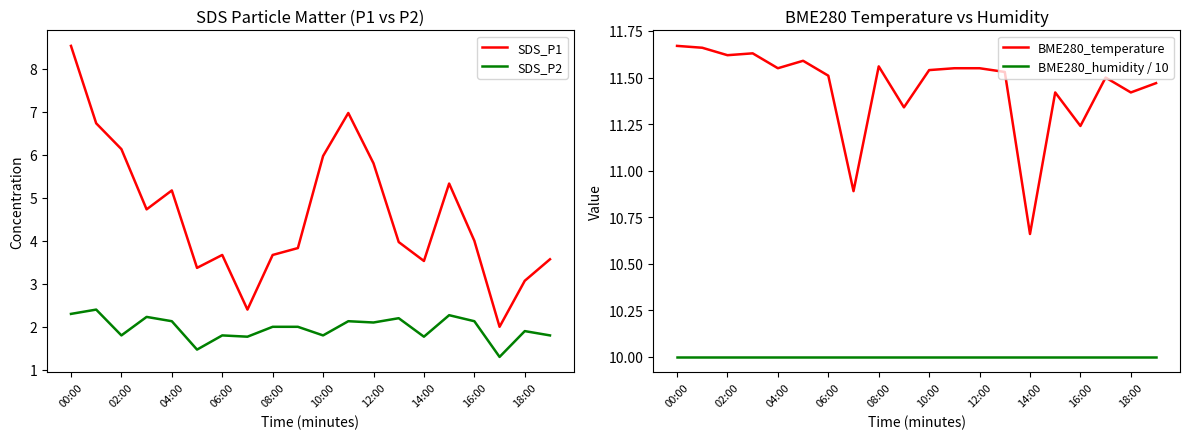

The BME280_humidity / 10 series shows 10.0 at 02:00. True or false?

True